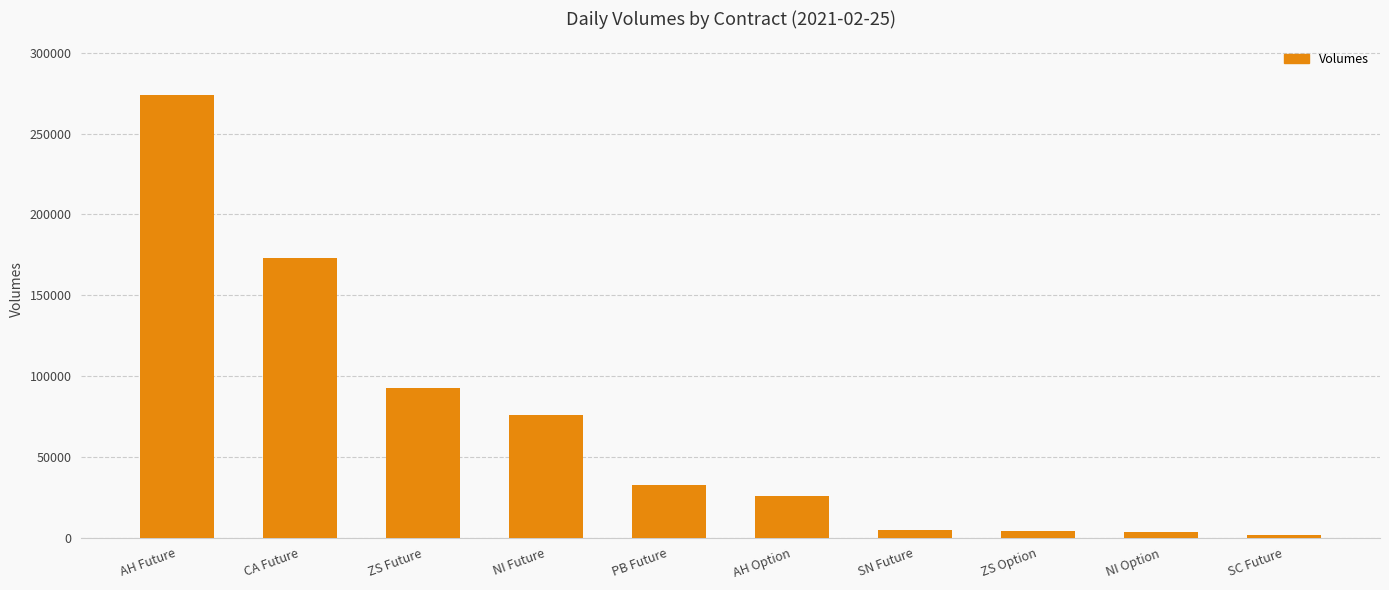

What is the change in value from NI Future to PB Future?

-42747